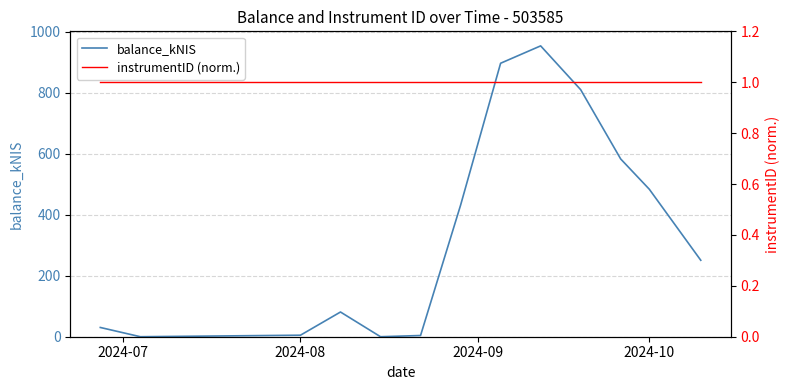

The value of balance_kNIS at 2024-10 is 858.6. True or false?

False